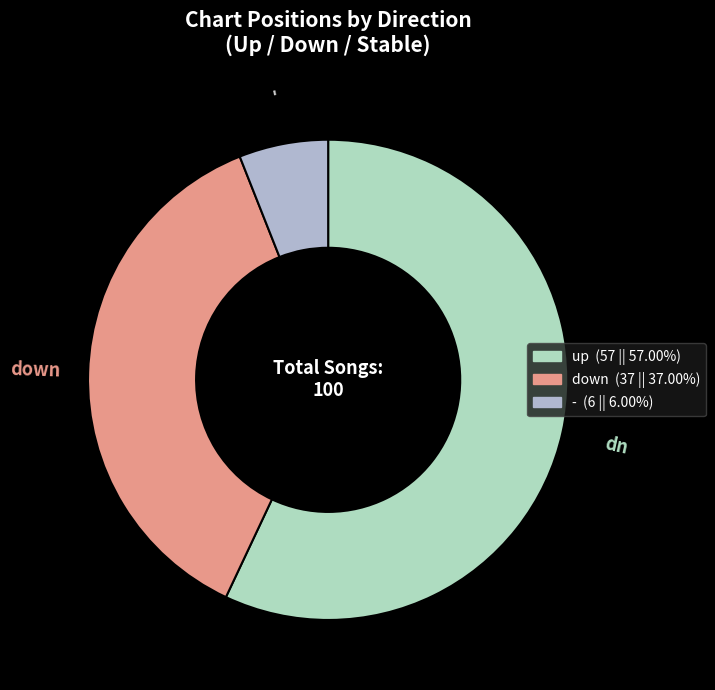

Do up and - together represent more than half of the pie?

Yes